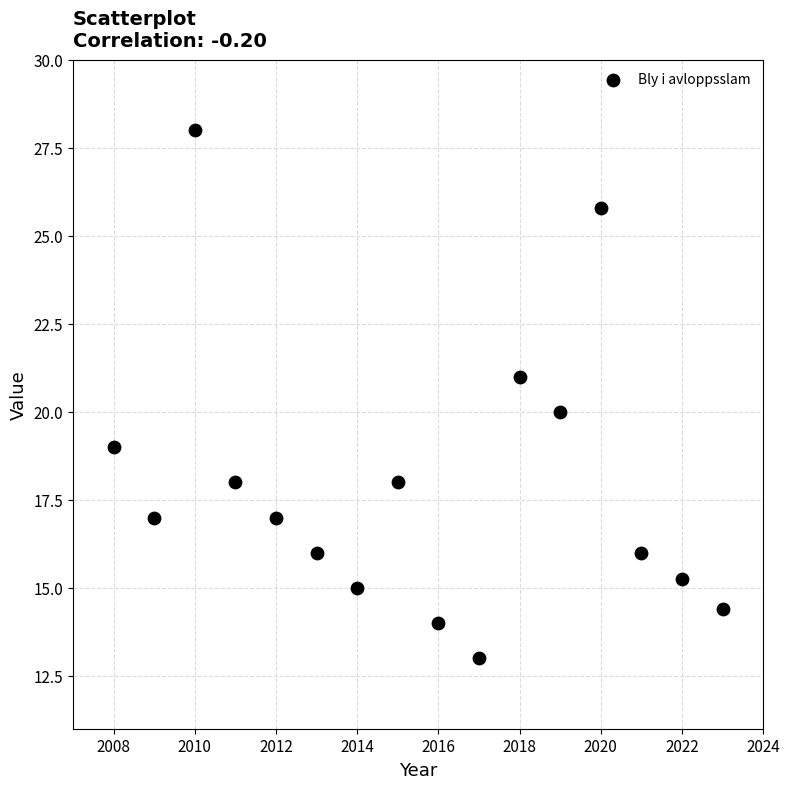

What is the range of X values (max minus min)?

15.0